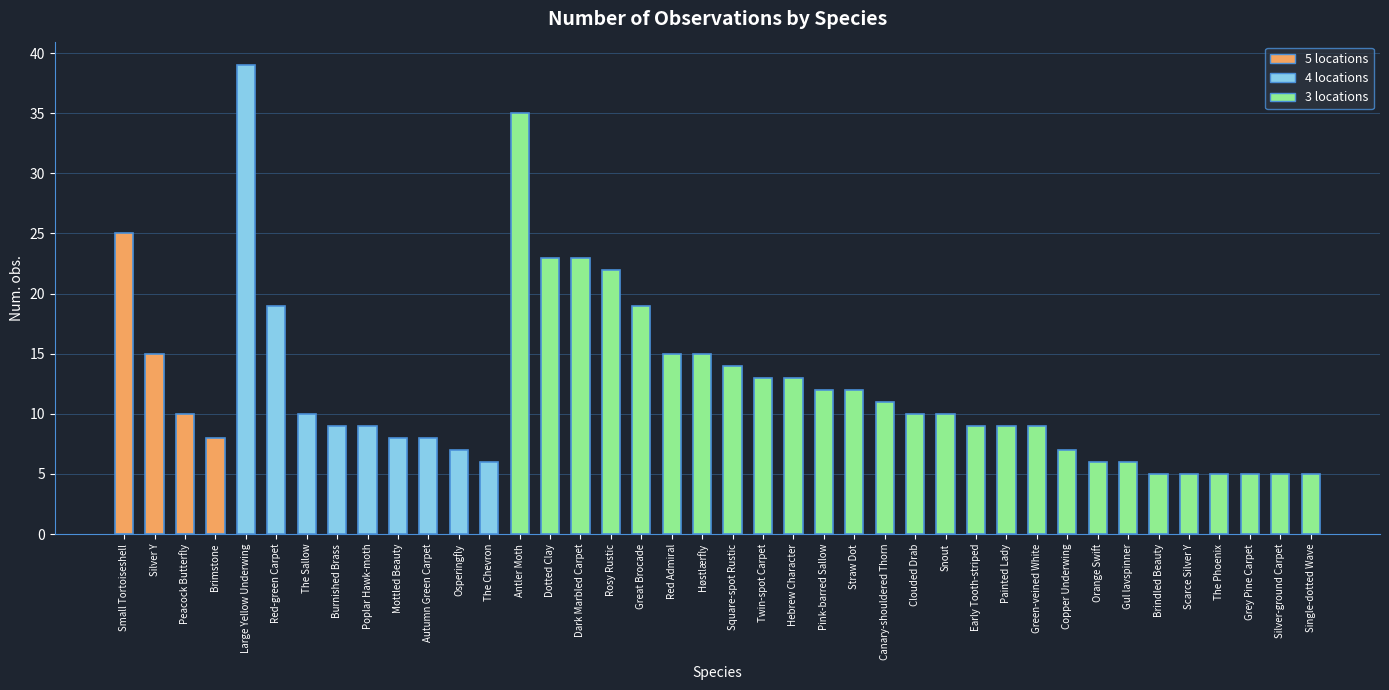

What is the smallest value displayed?

5